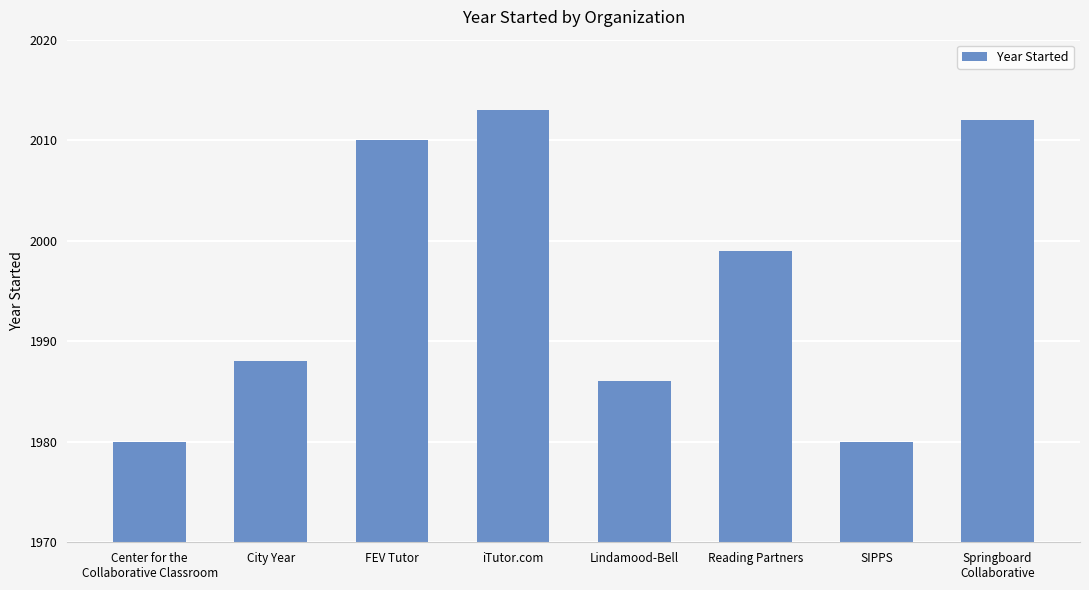

How many bars are there in total?

8